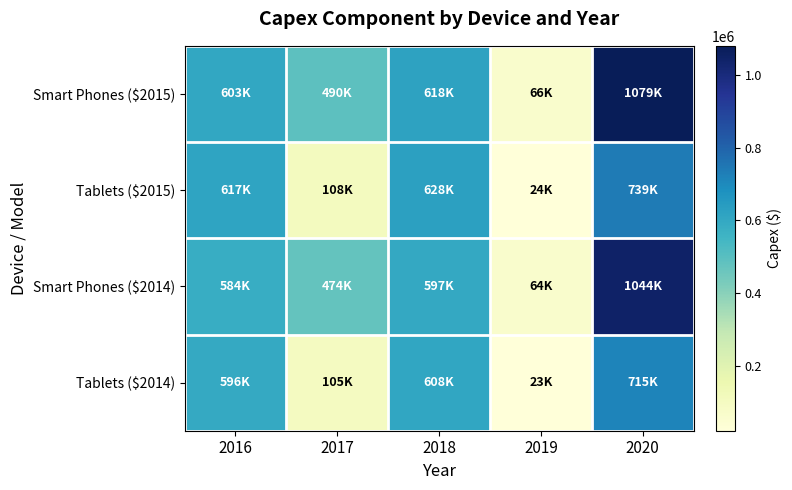

Which has a higher value, 2016 or 2020?

2020